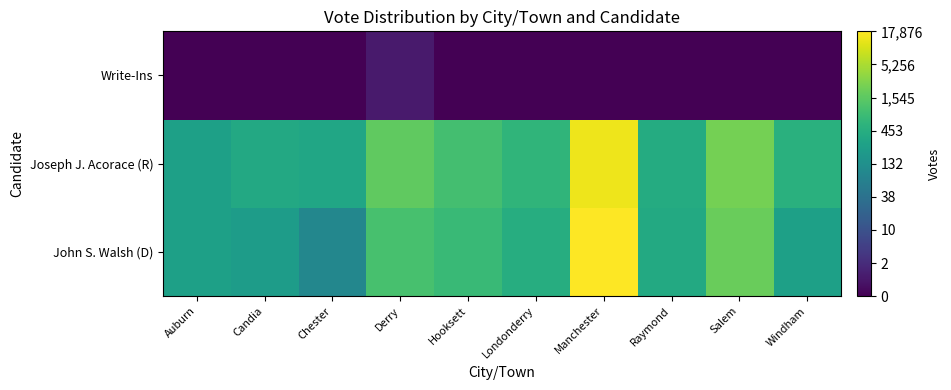

Which label corresponds to the smallest value in the chart?

Auburn